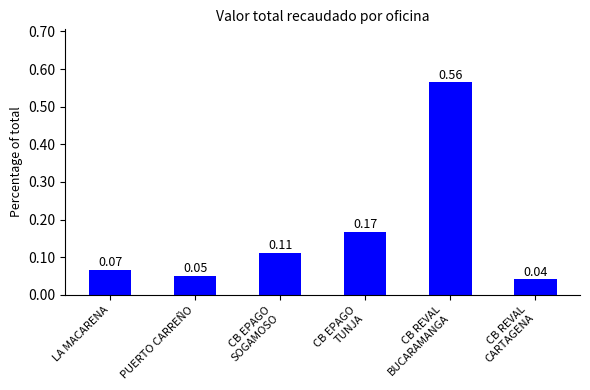

What is the difference between the maximum and minimum values?

0.5